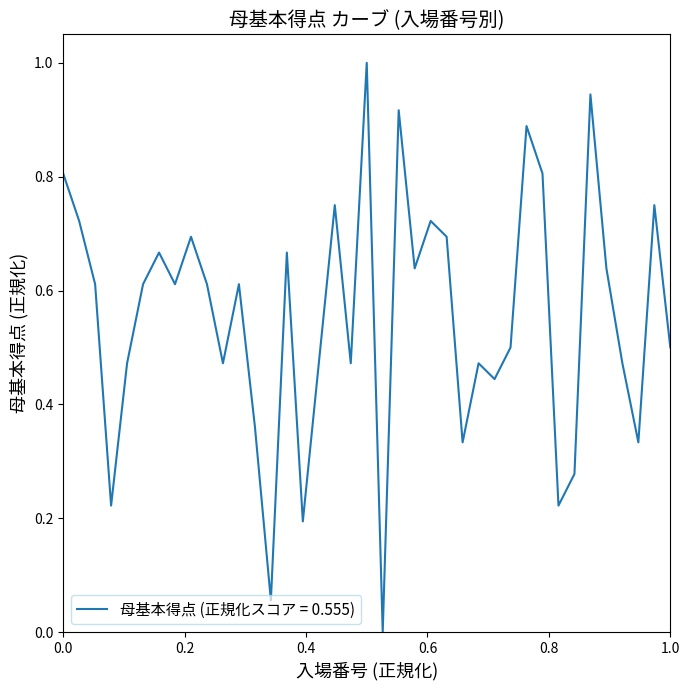

What is the maximum value shown in the chart?

1.0